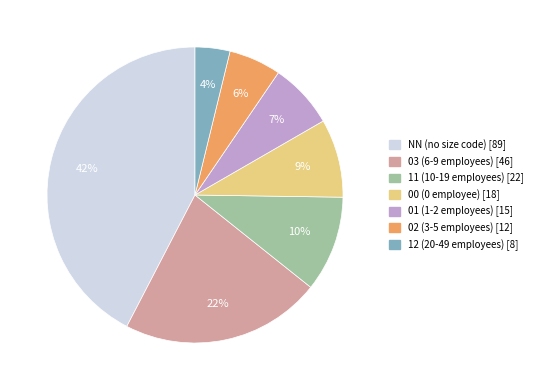

To the nearest percent, what is the average slice percentage?

14%